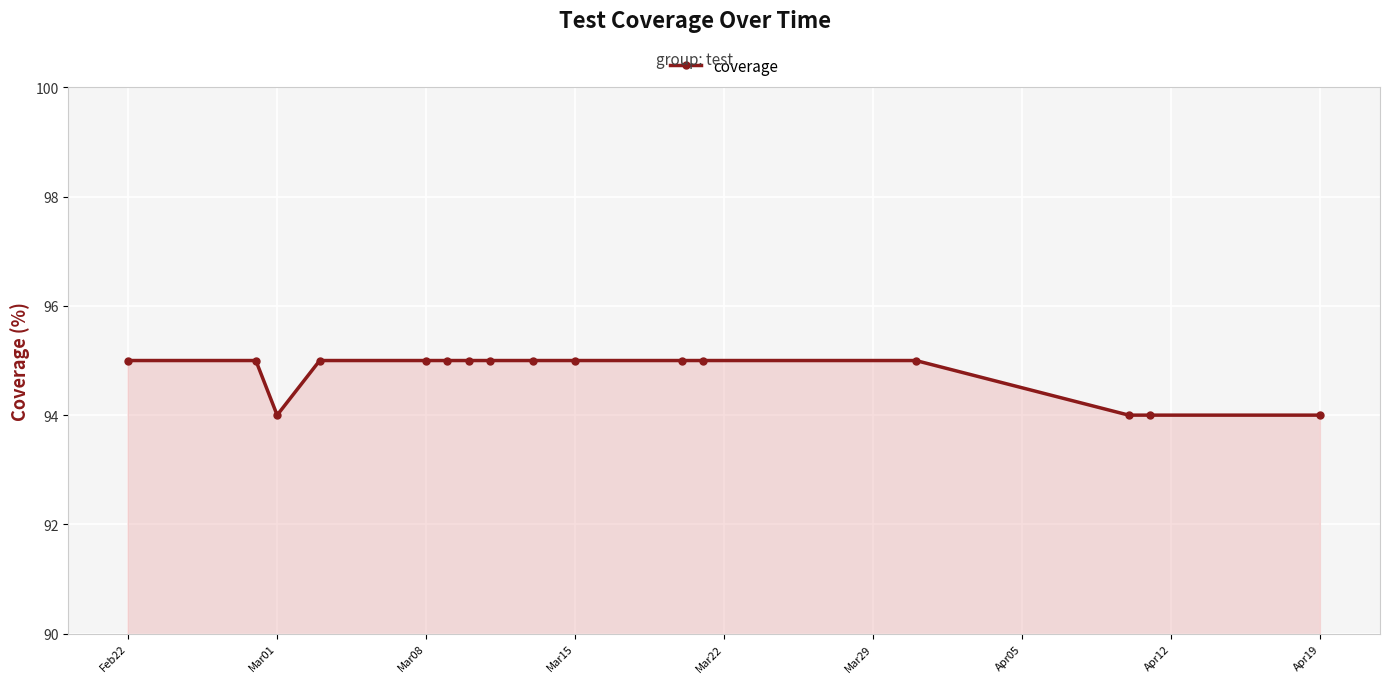

What is the maximum value shown in the chart?

95